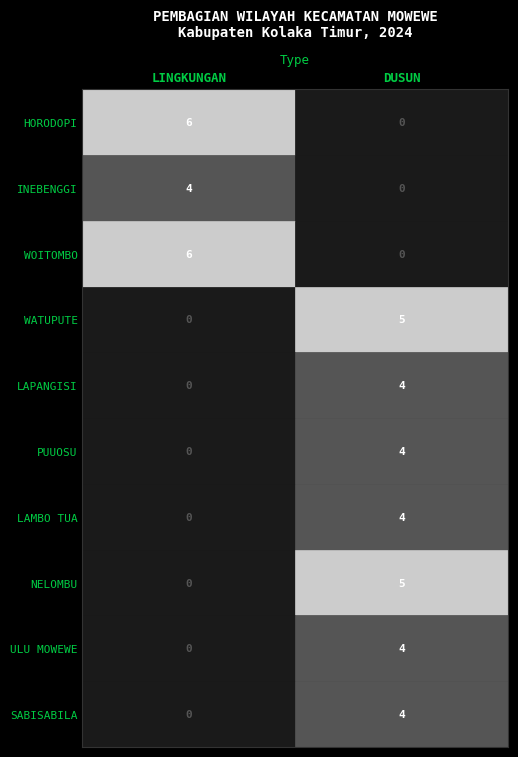

Rank the series by their maximum value, from lowest to highest.

INEBENGGI, LAPANGISI, PUUOSU, LAMBO TUA, ULU MOWEWE, SABISABILA, WATUPUTE, NELOMBU, HORODOPI, WOITOMBO